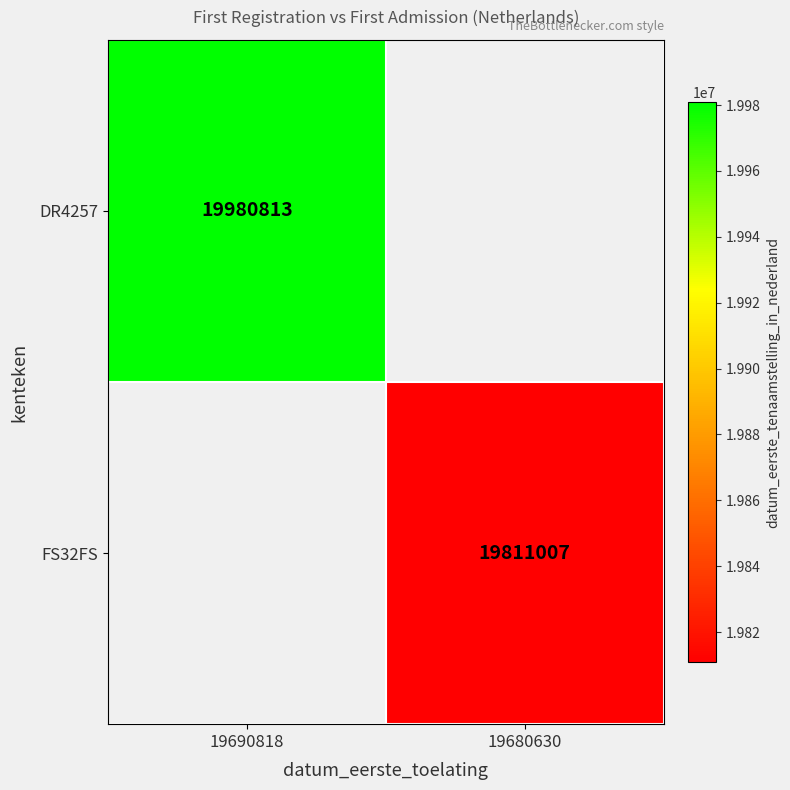

Is it true that DR4257 equals 33783125 at 19690818?

False